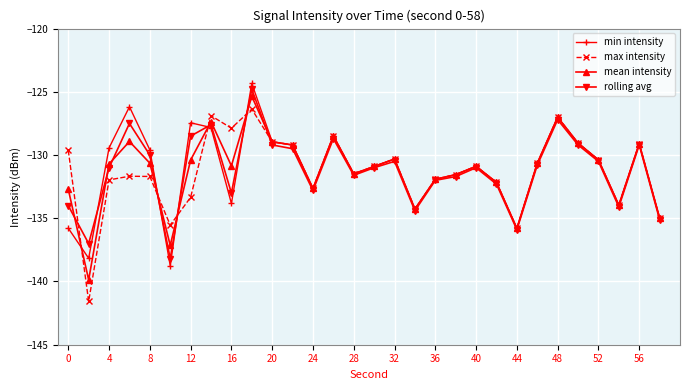

What is the minimum value shown in the chart?

-141.6